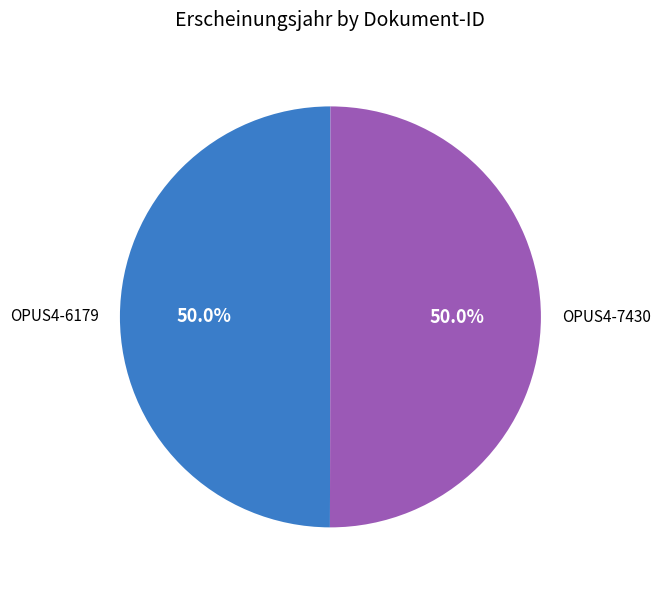

What percentage is NOT represented by OPUS4-6179?

50.0%